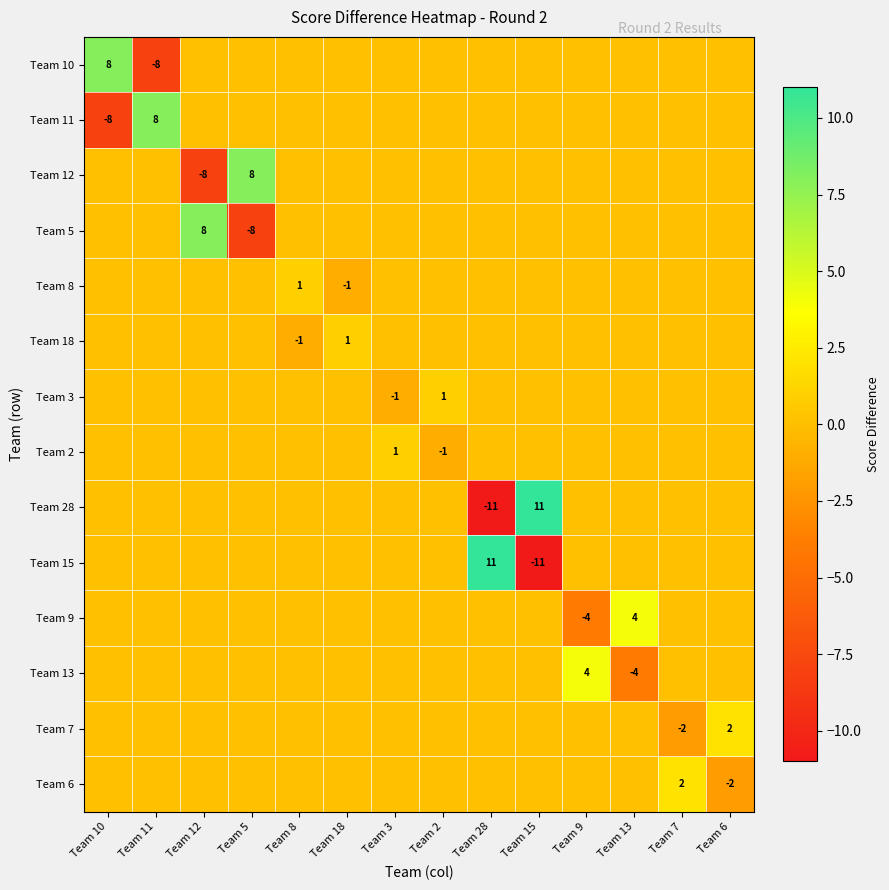

The value of Team 15 at Team 15 is -11. True or false?

True